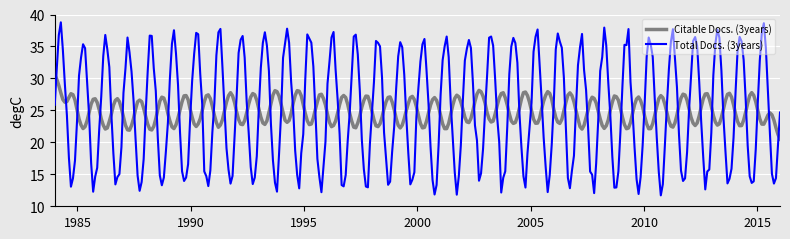

Rank the series by their maximum value, from highest to lowest.

Total Docs. (3years), Citable Docs. (3years)